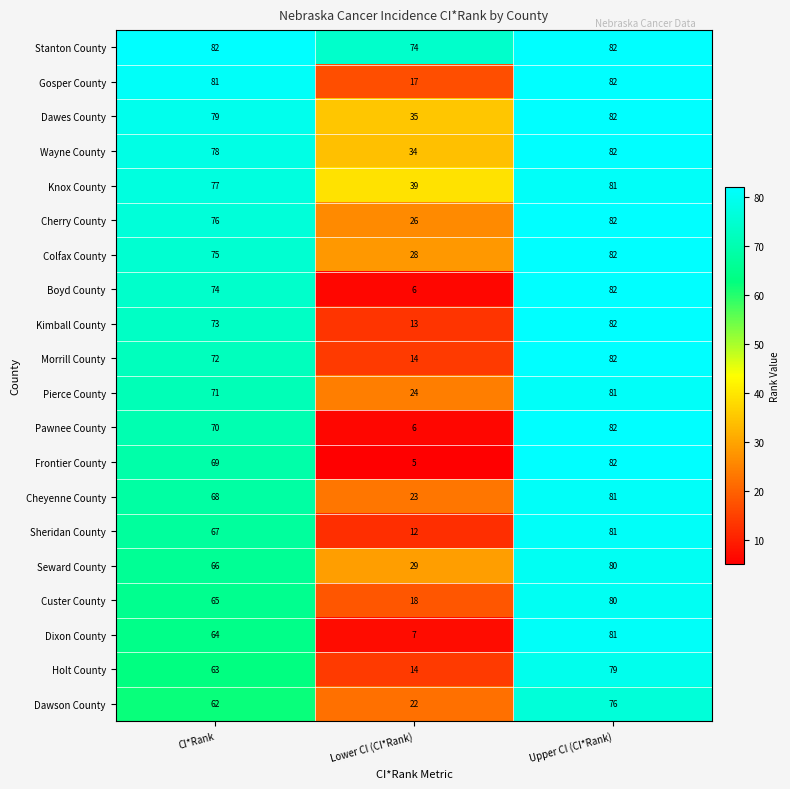

The Wayne County series shows 17 at Lower CI (CI*Rank). True or false?

False